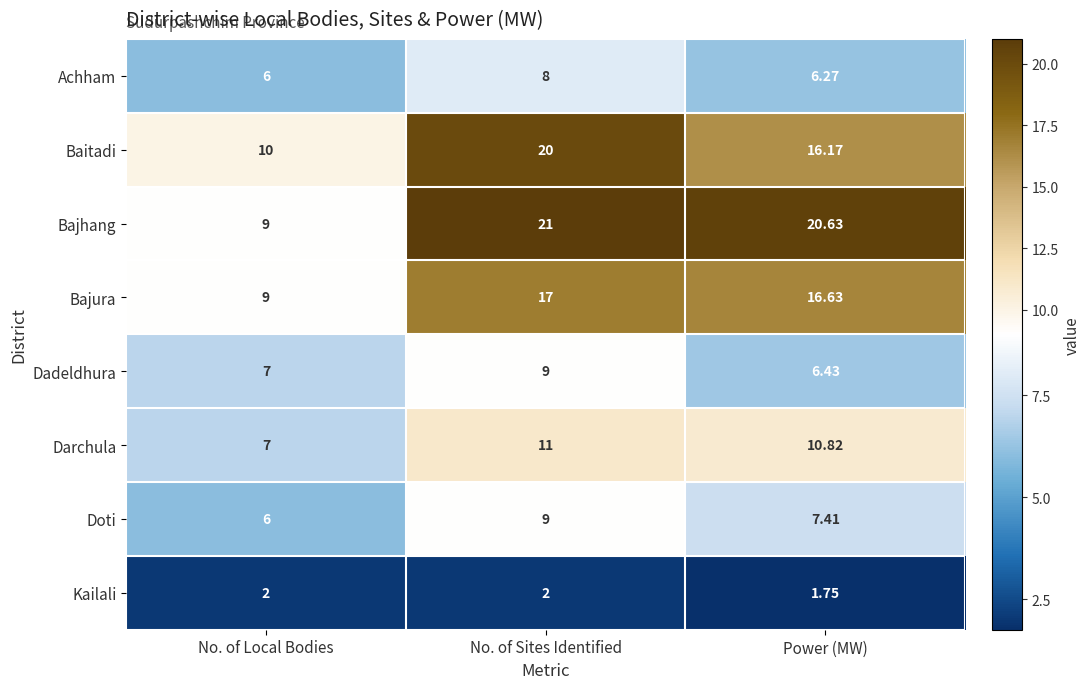

Is the value of Achham at No. of Sites Identified greater than the value of Doti at No. of Sites Identified?

No